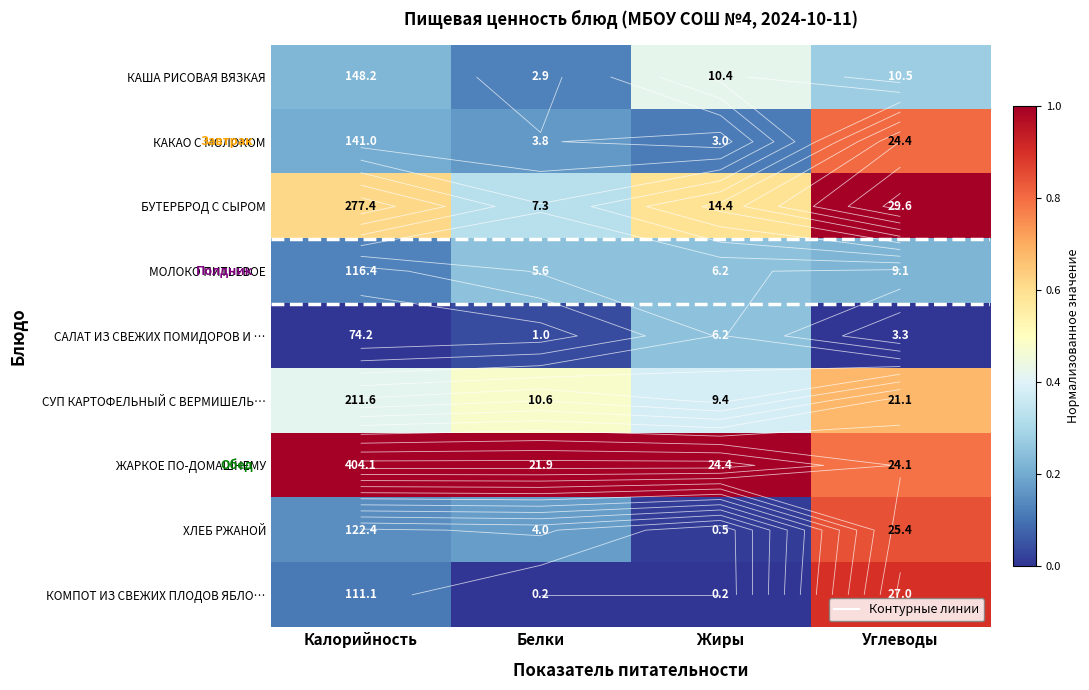

What is the difference between the maximum and minimum values in the БУТЕРБРОД С СЫРОМ series?

0.7